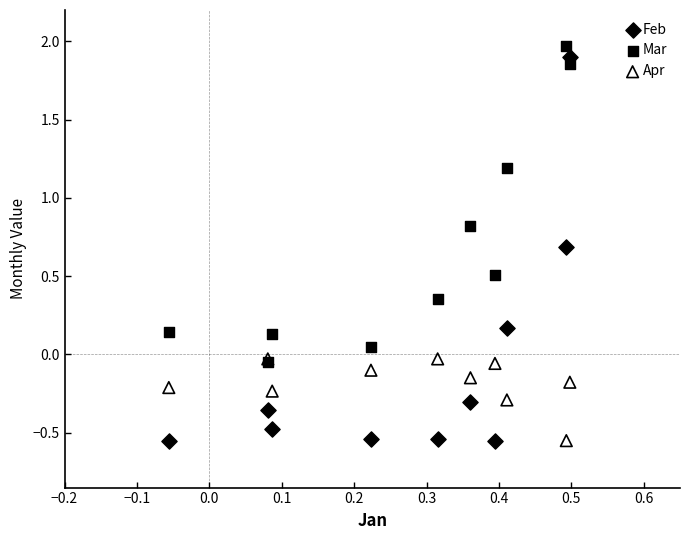

Which series reaches the maximum Y coordinate?

Mar